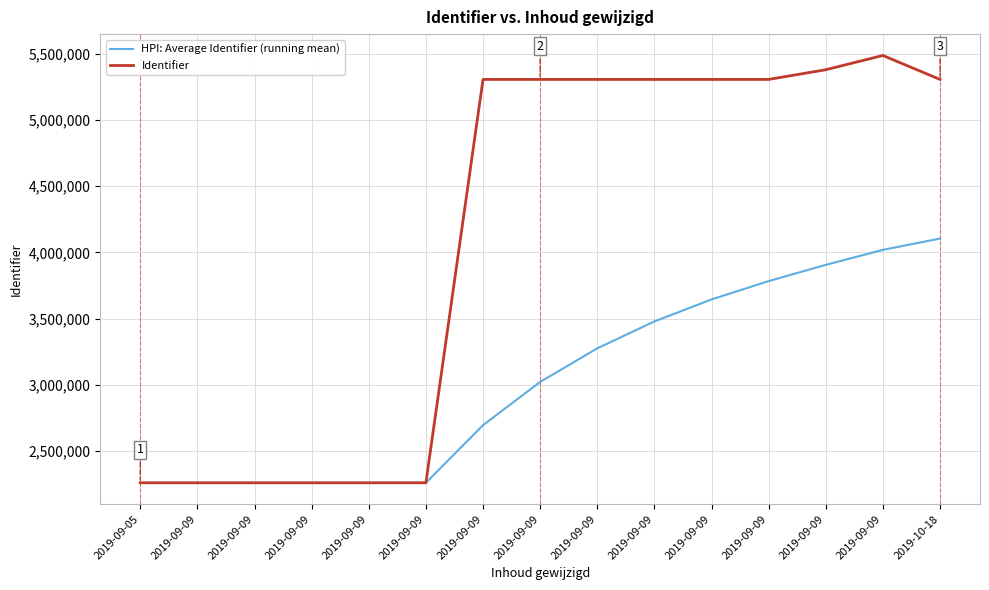

How many lines are shown in the chart?

2